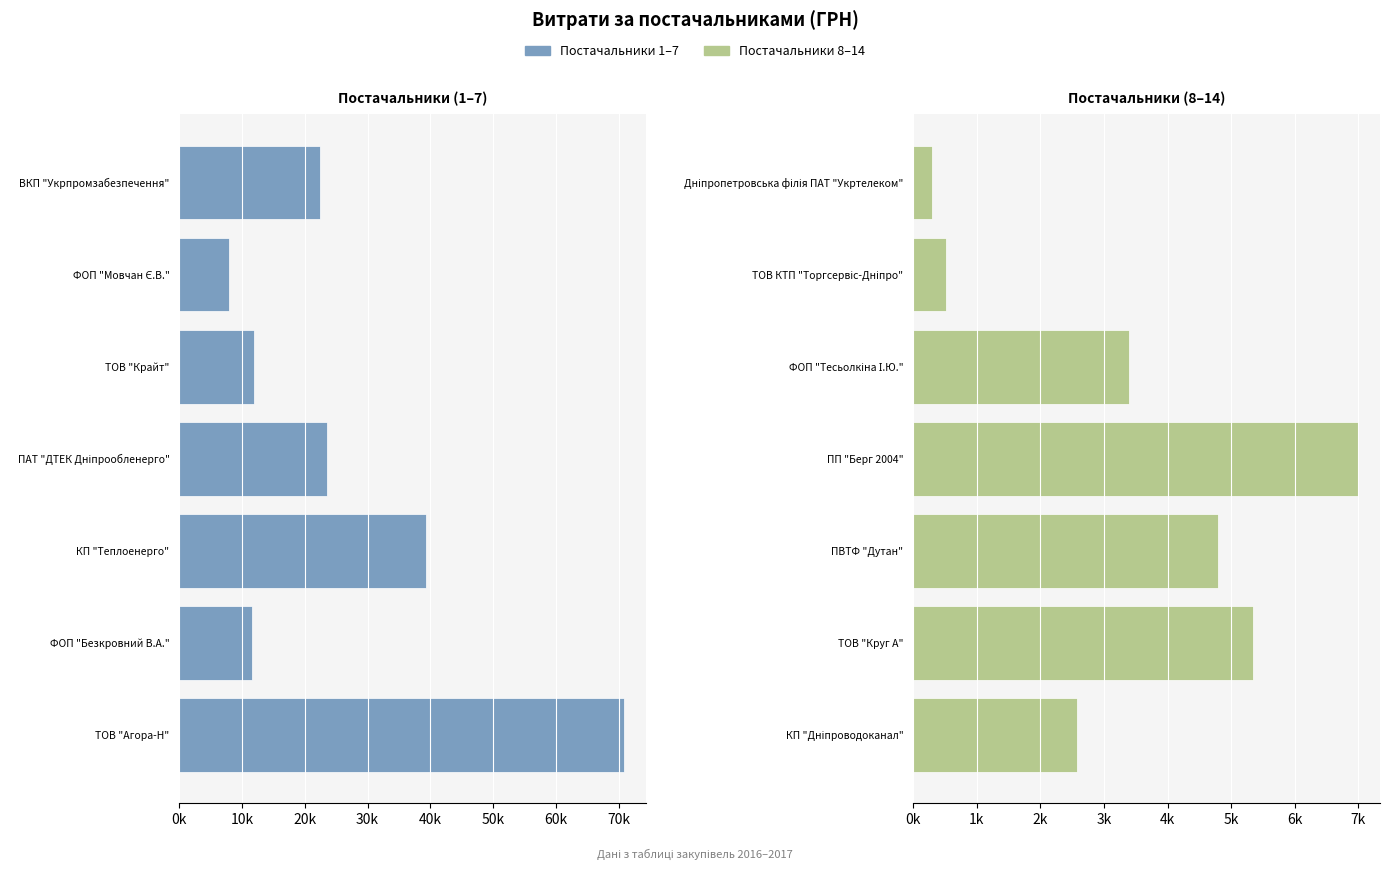

Reading left to right, list all the values displayed in this chart.

Ліві постачальники: -70867.3	-11579.5	-39389.0	-23517.0	-11887.2	-7922.3	-22441.2
Праві постачальники: 2578.0	5342.2	4798.5	6988.9	3387.1	517.5	304.0